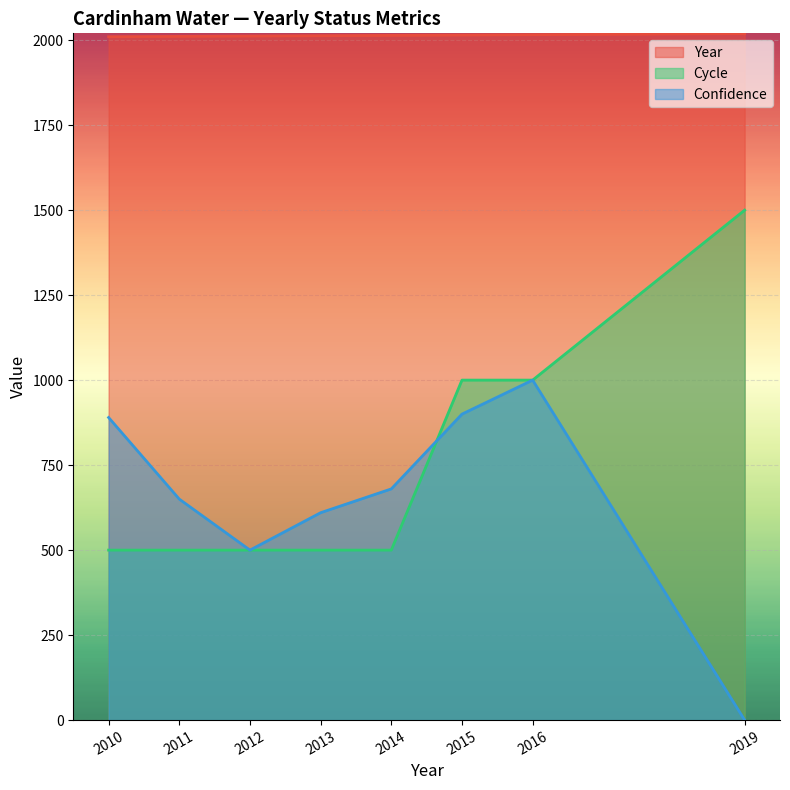

The Cycle series shows 500 at 2012. True or false?

True